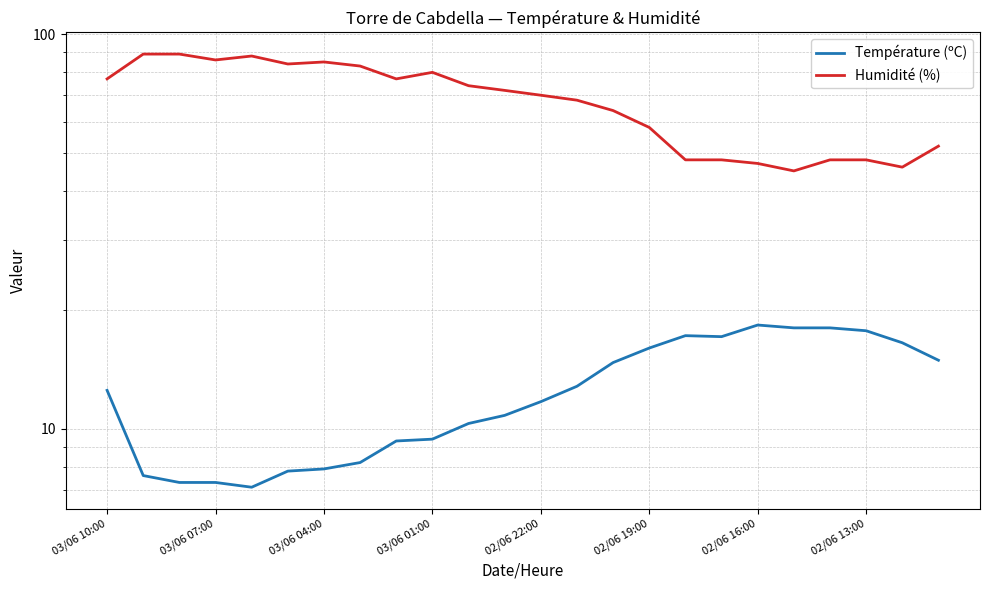

What are all the series names shown in the legend?

Température (ºC), Humidité (%)